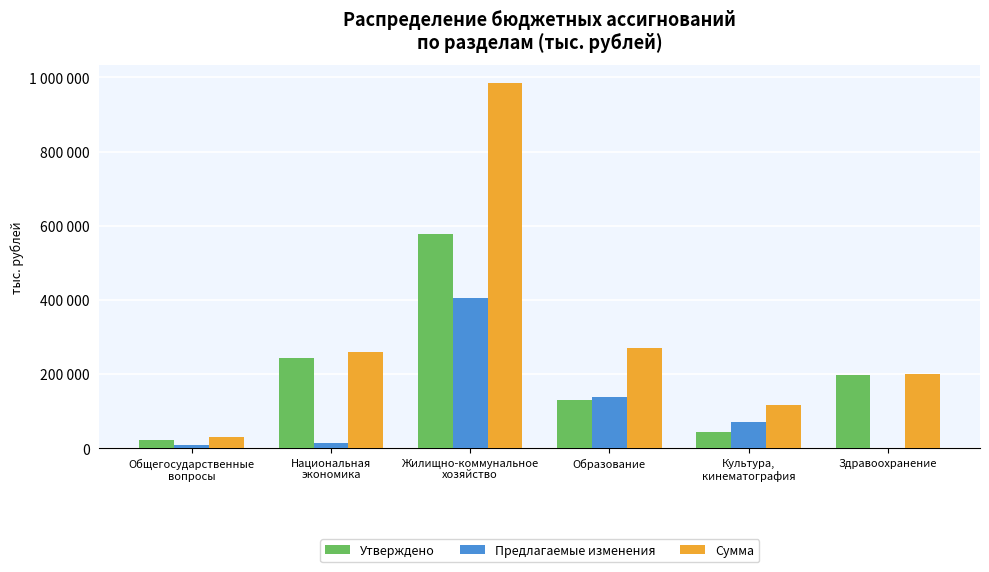

Are the bars grouped side by side (vs. stacked)?

Yes